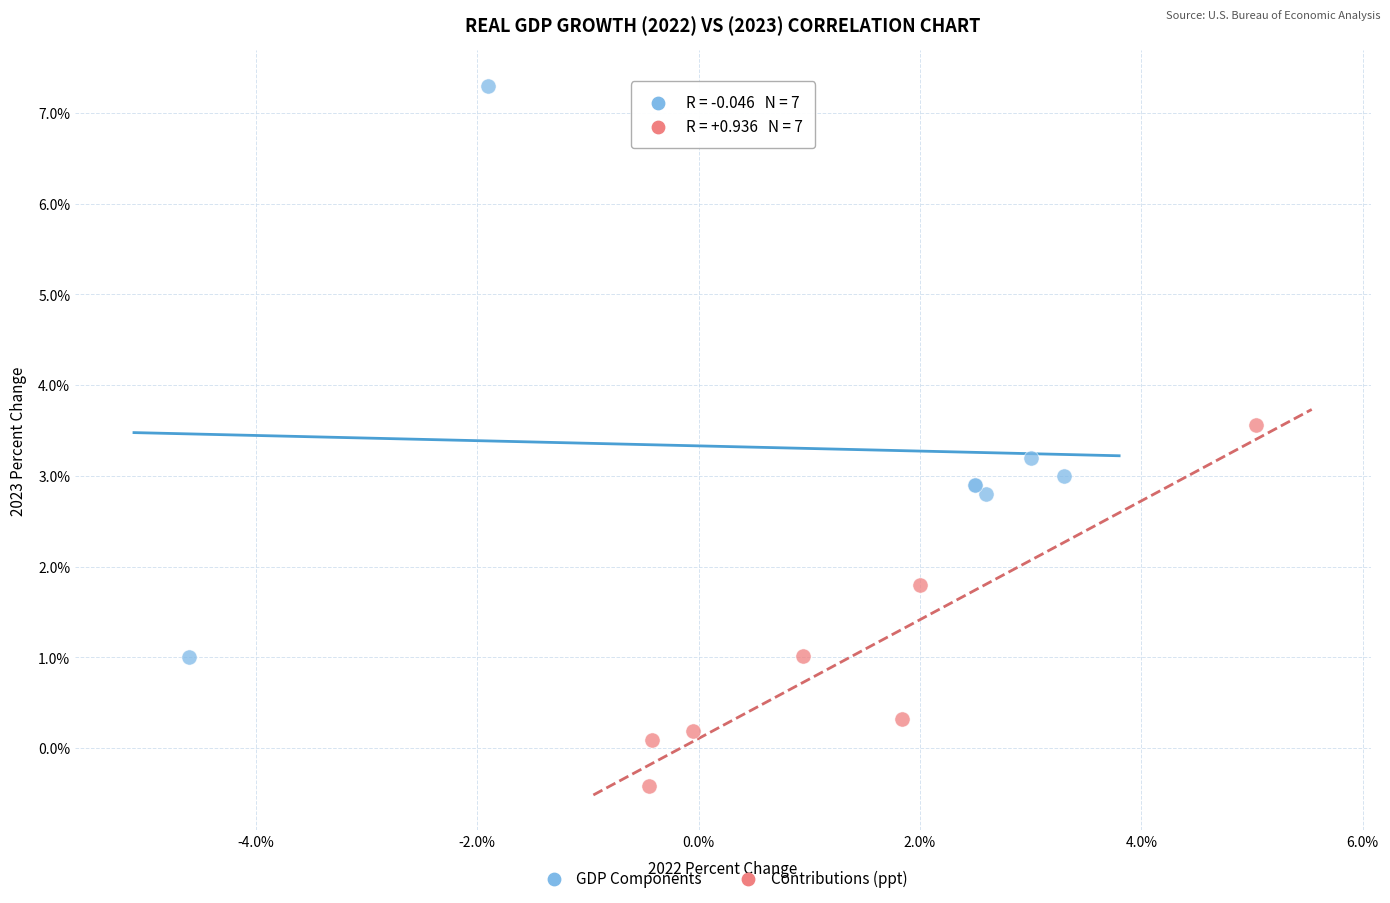

Which series reaches the minimum Y coordinate?

Contributions (ppt)